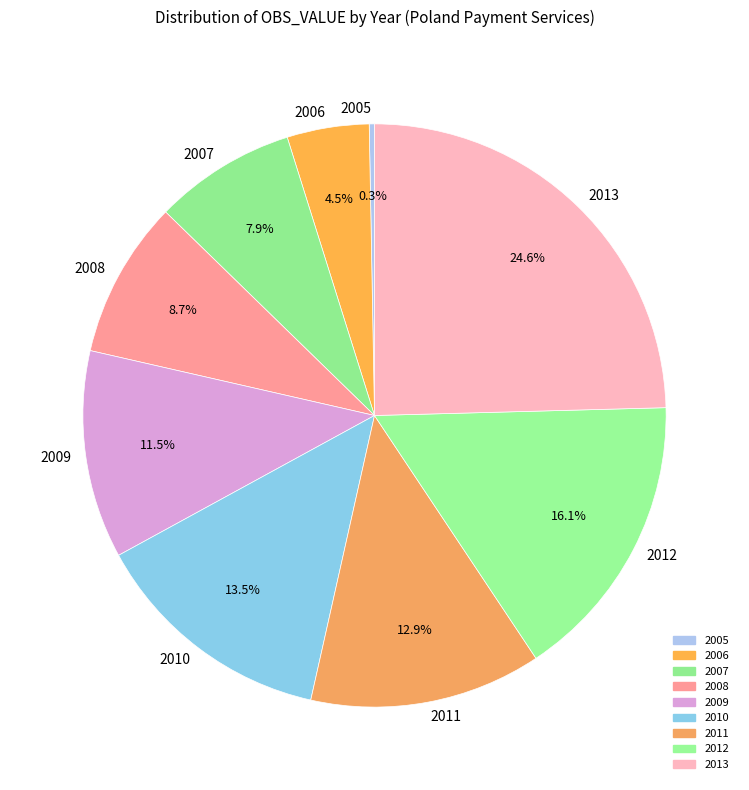

Is the sum of 2012 and 2011 greater than half?

No